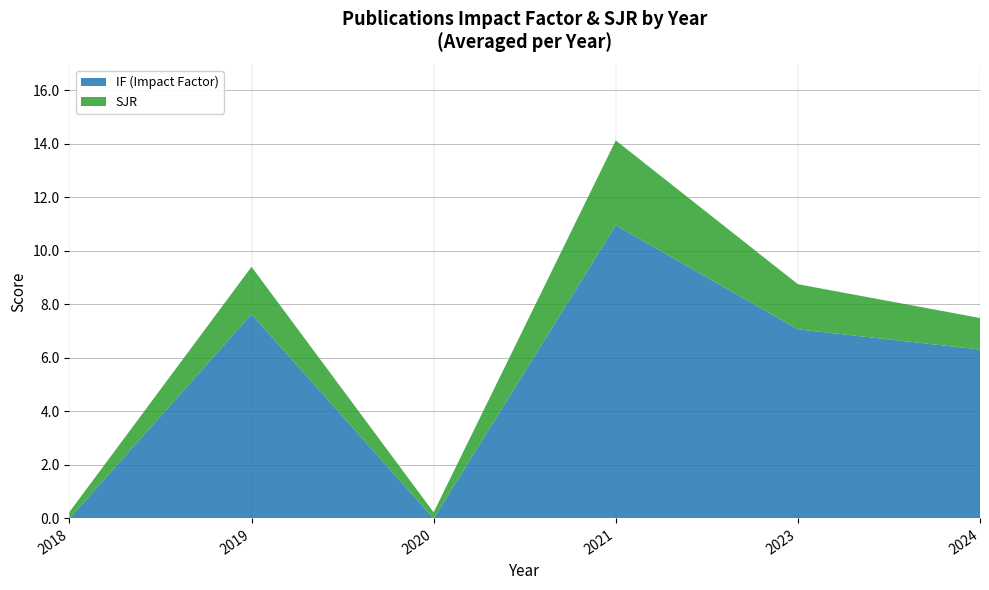

At which label does IF (Impact Factor) reach its peak?

2021